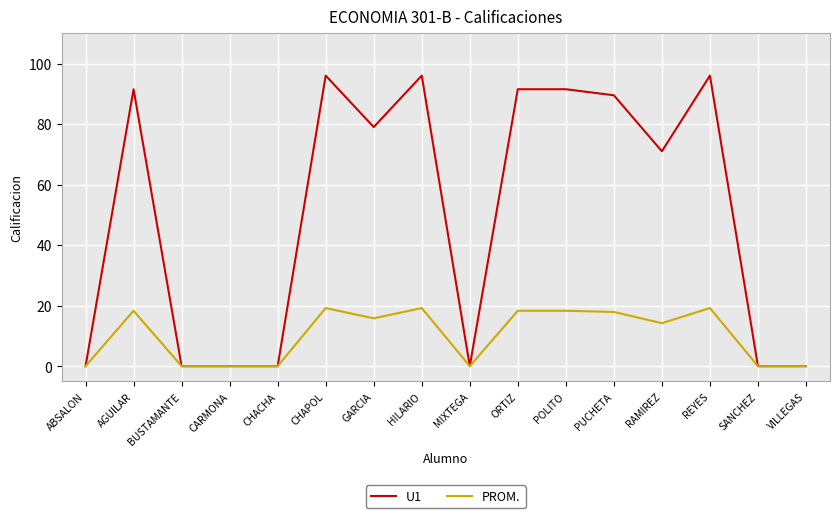

Read the PROM. value at ORTIZ.

18.3